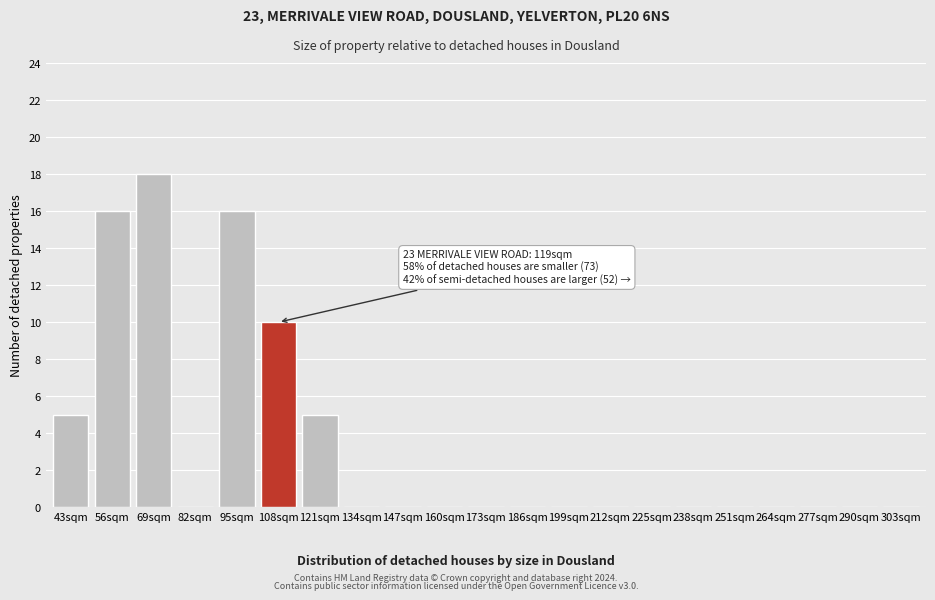

Reading right to left, what are all the values shown in this chart?

303sqm=0	290sqm=0	277sqm=0	264sqm=0	251sqm=0	238sqm=0	225sqm=0	212sqm=0	199sqm=0	186sqm=0	173sqm=0	160sqm=0	147sqm=0	134sqm=0	121sqm=5	108sqm=10	95sqm=16	82sqm=0	69sqm=18	56sqm=16	43sqm=5